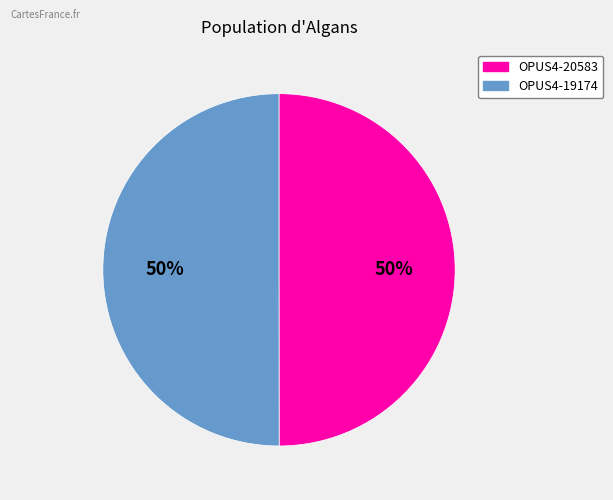

How many segments does this pie chart have?

2